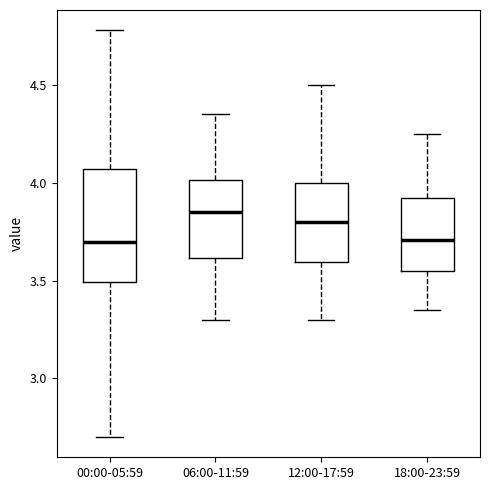

Where is the lower edge of the box for 12:00-17:59 on the y-axis? The values are not printed on the chart, so give them approximately, as read against the axis.

3.60